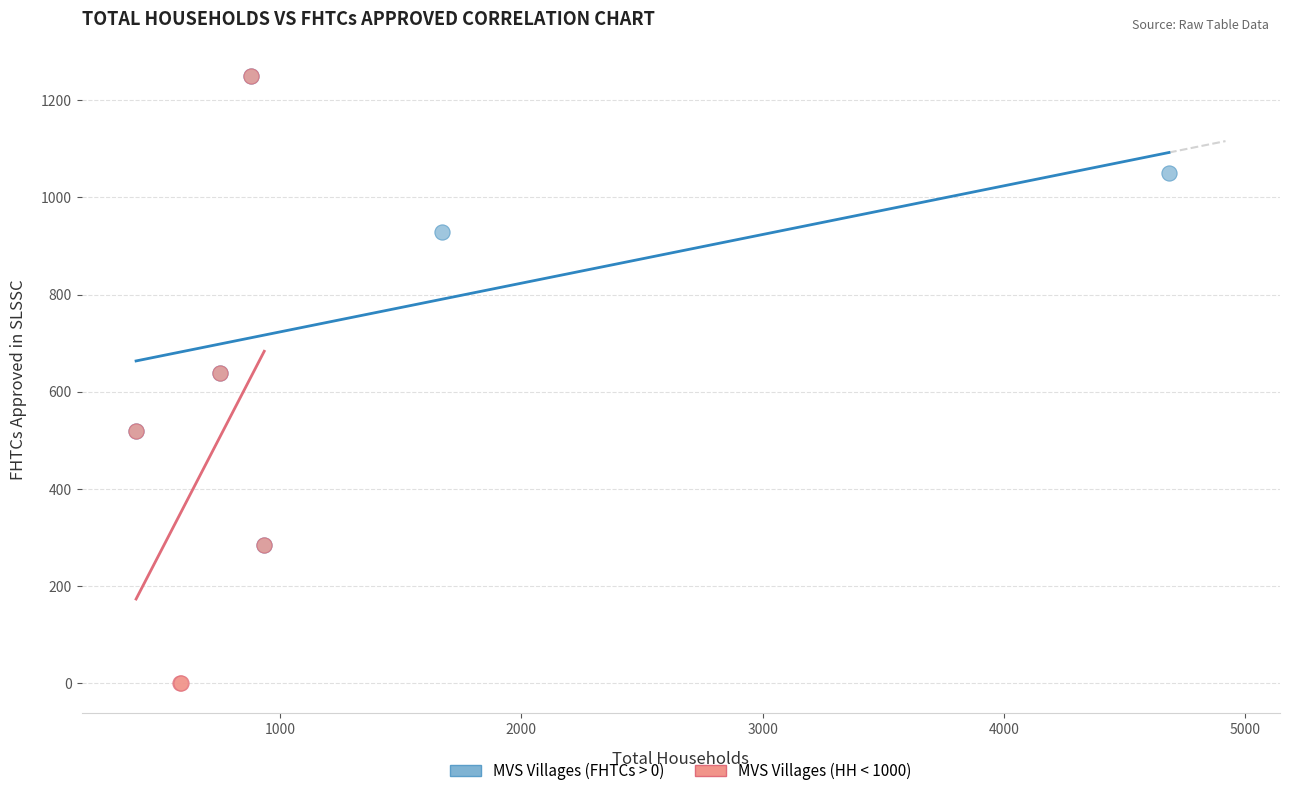

Which series has the widest spread of Y values?

MVS Villages (HH < 1000)